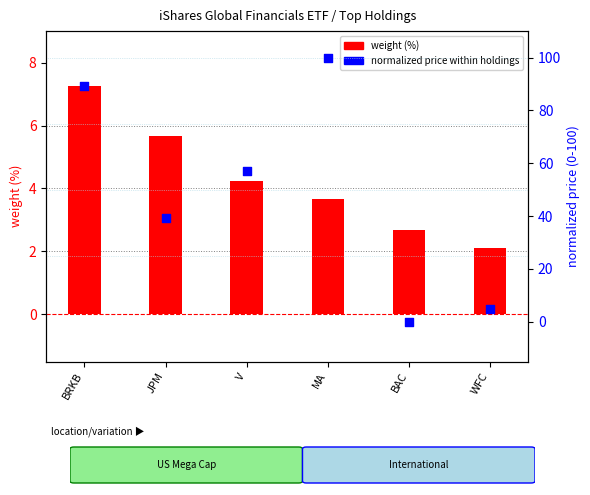

What is the total value across all series at BRKB?

96.6